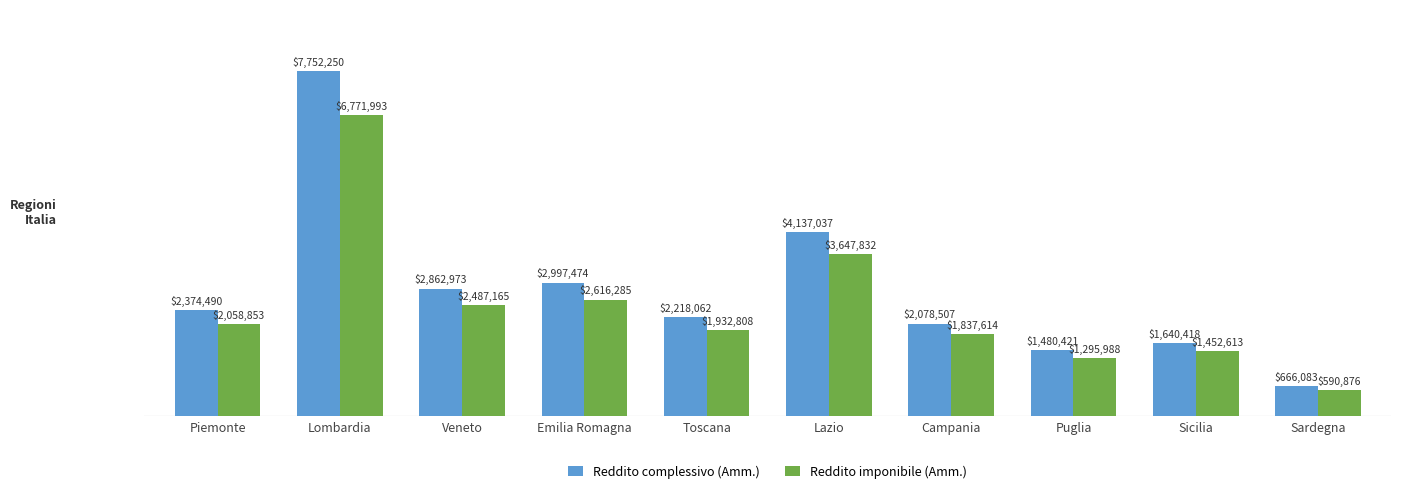

Does the chart contain stacked bars?

No